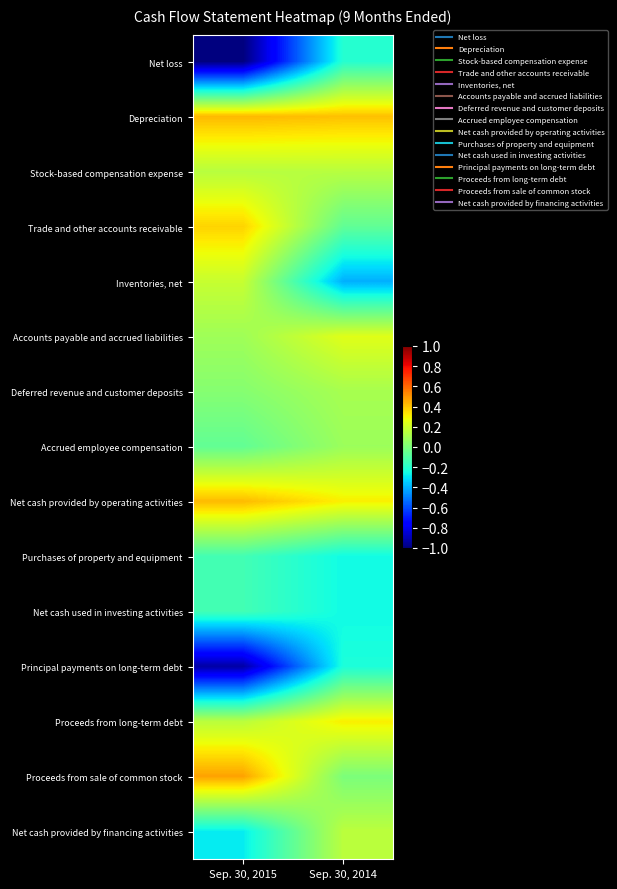

What is the total value across all series at Sep. 30, 2015?

-0.3